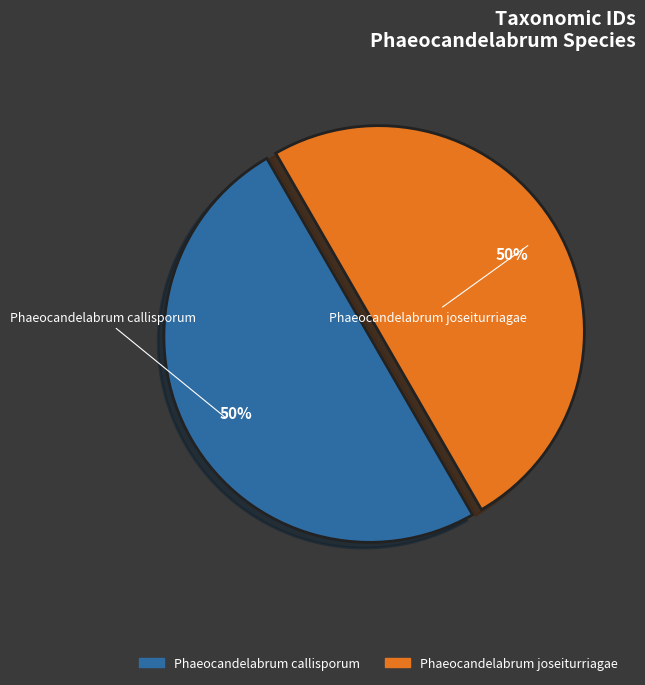

What is the ratio of the value at Phaeocandelabrum callisporum to the value at Phaeocandelabrum joseiturriagae?

1.0